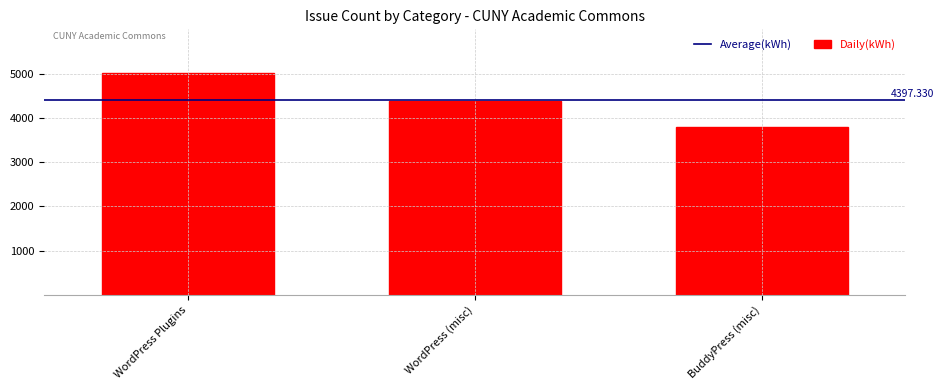

Between WordPress Plugins and WordPress (misc), which is larger?

WordPress Plugins